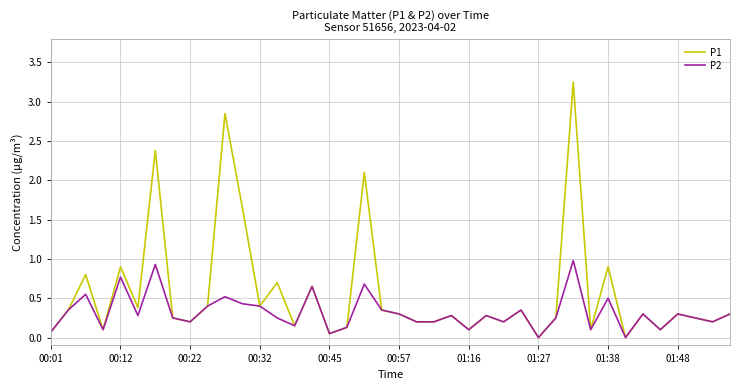

List the series in order of their overall mean, highest first.

P1, P2